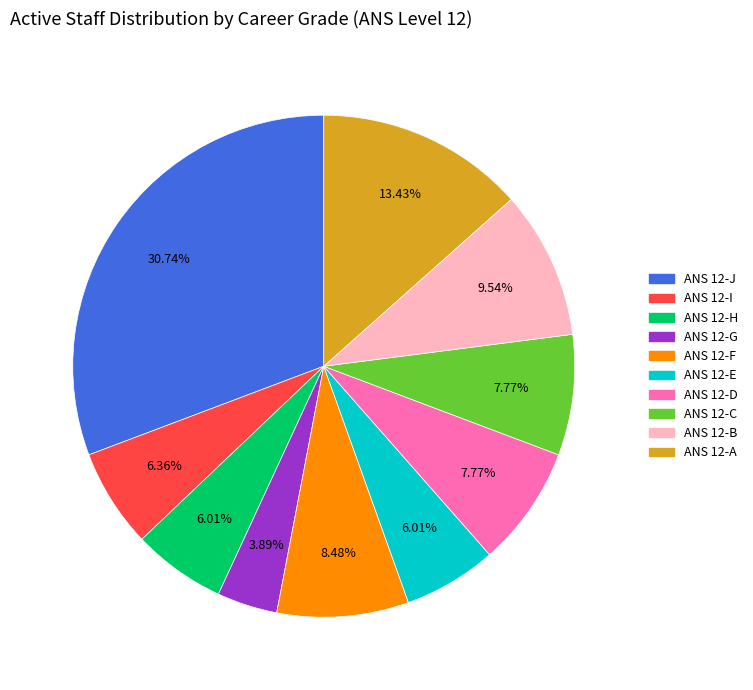

What percentage is NOT represented by ANS 12-A?

86.6%